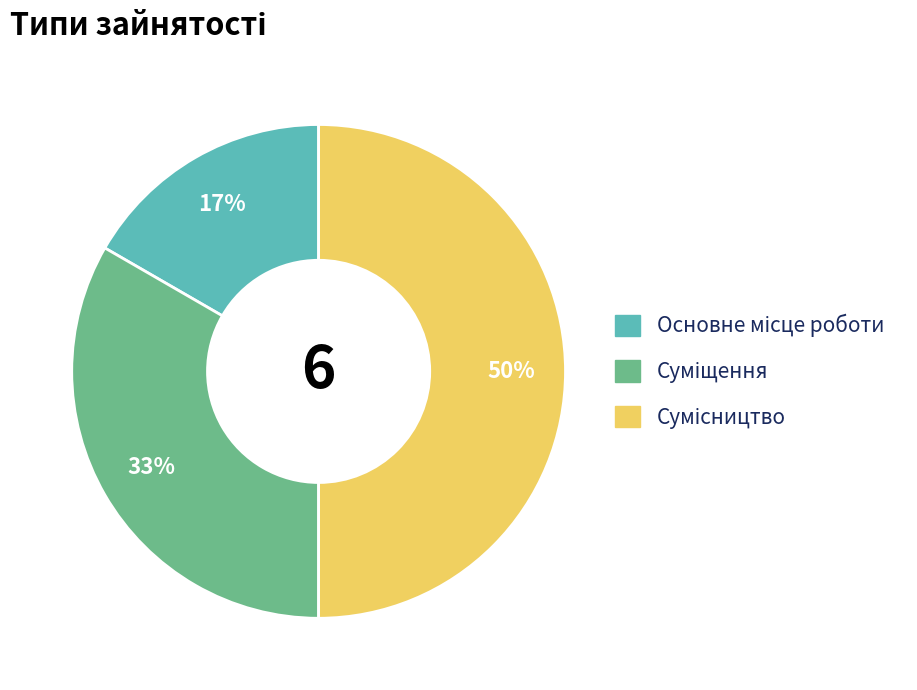

To the nearest percent, what is the average slice percentage?

33%